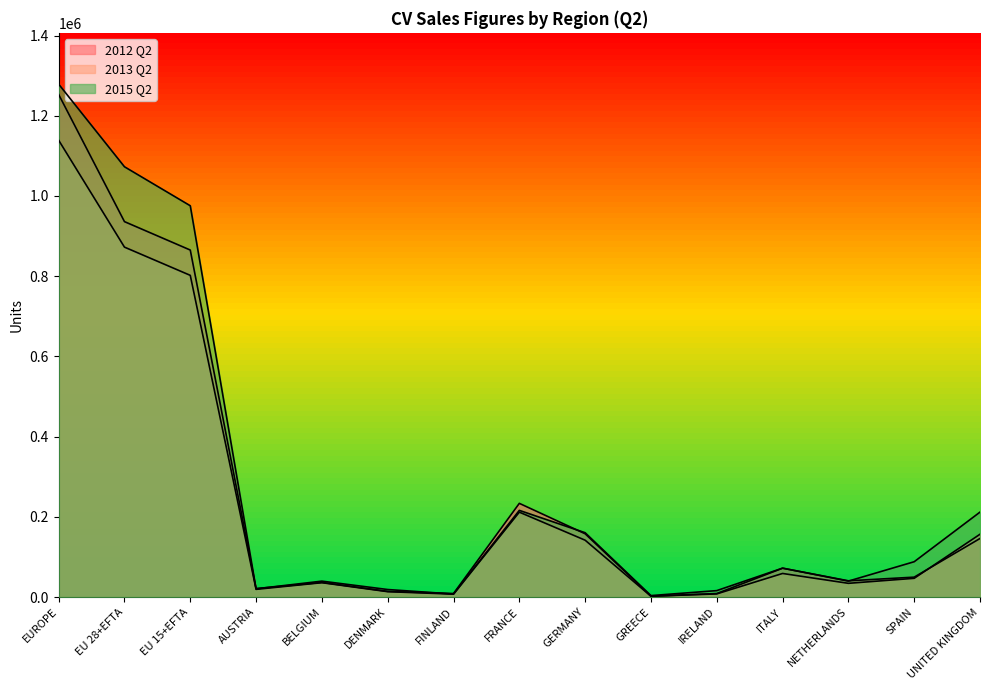

Reading left to right, transcribe all the data shown in this chart.

2012 Q2: 1253131	936003	865147	20874	36375	14061	8670	233538	157672	2071	8602	71829	40391	49499	145921
2013 Q2: 1138976	872424	802045	19066	35655	13273	7139	211575	141631	1879	7729	58689	34111	46592	156450
2015 Q2: 1278846	1072828	975552	20488	39546	18651	7369	216003	160306	3519	15923	71954	39635	87960	211710